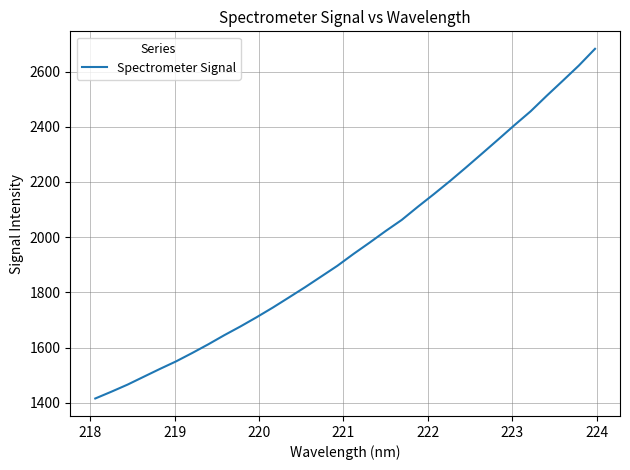

What is the smallest value displayed?

1415.4